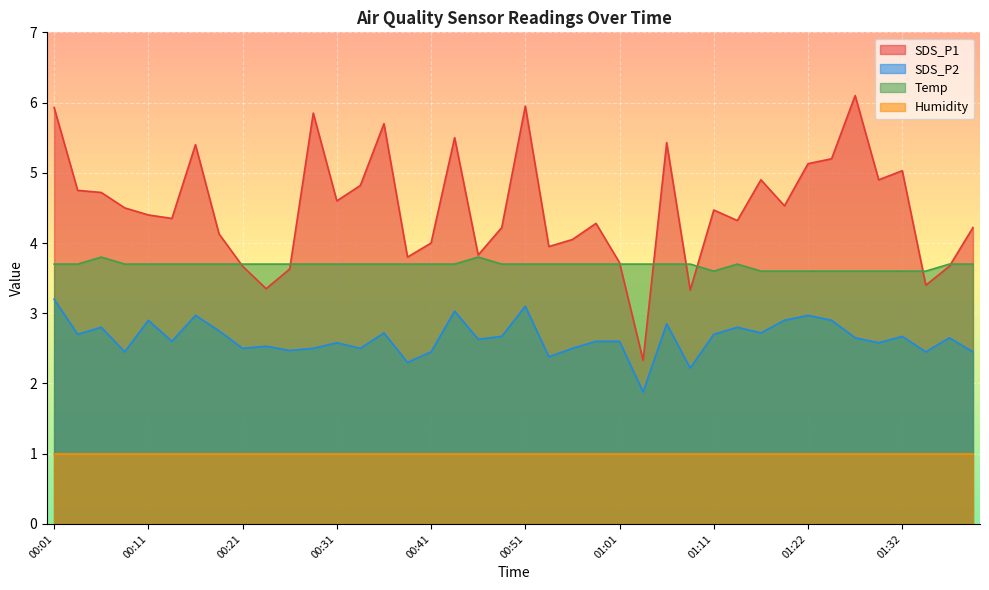

Which category has the lowest value in the Temp series?

01:11